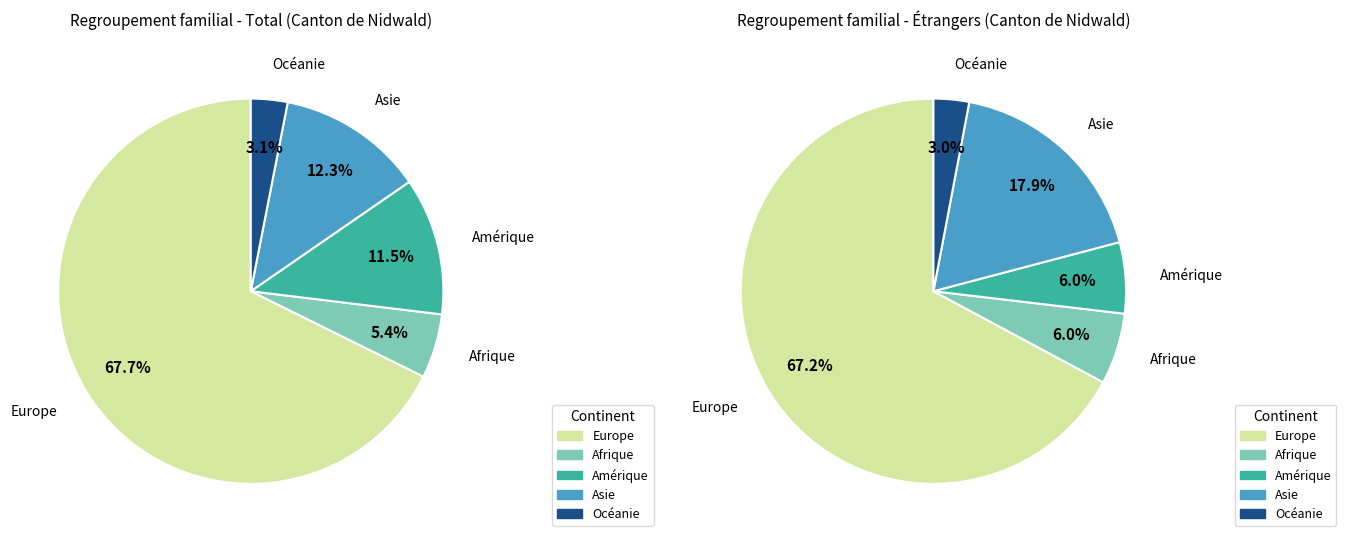

The Asie slice represents 23% of the pie. True or false?

False